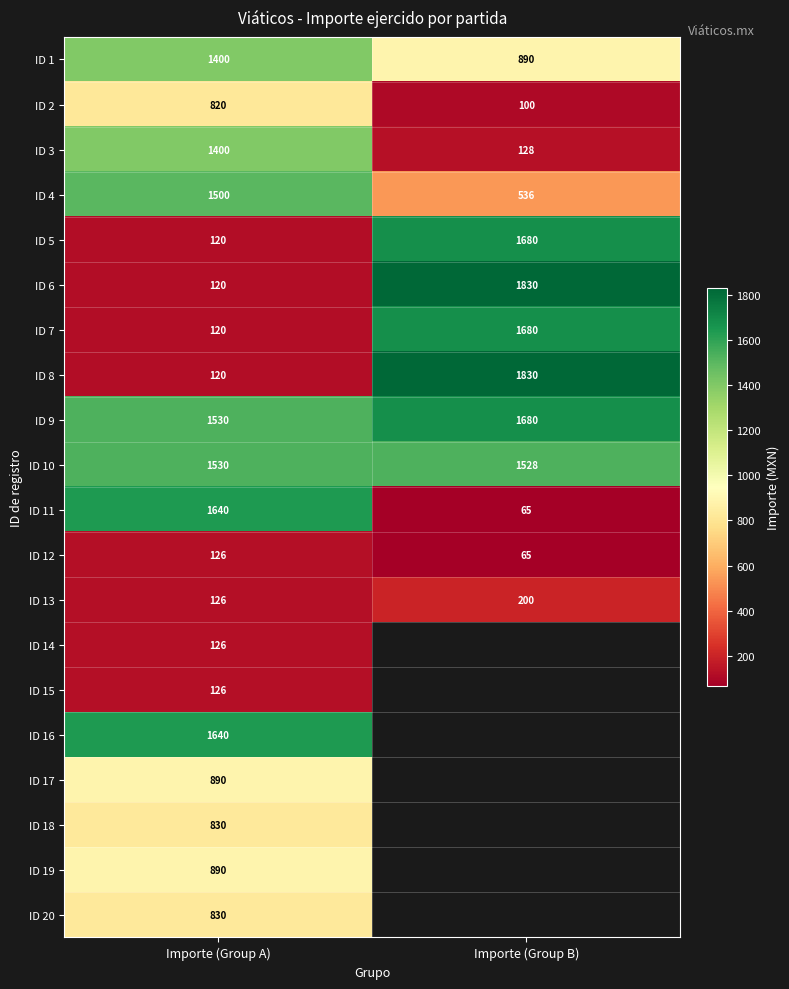

What is the sum of all ID 3 values?

1528